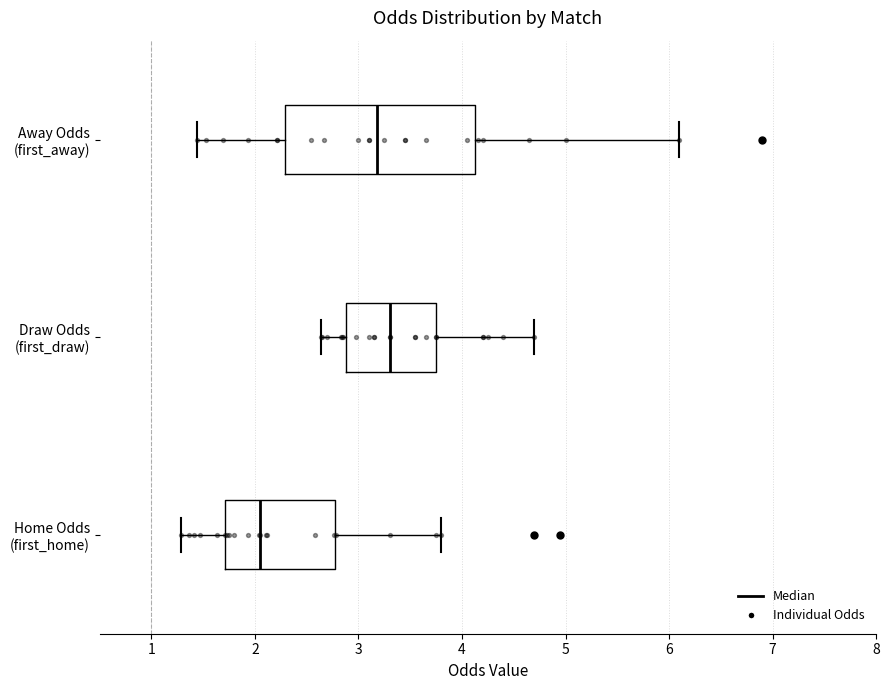

Reading bottom to top, transcribe this box plot: for each box, give where its median line is, the range the box spans, and where its two whiskers end, as read against the x-axis. The values are not printed on the chart, so give them approximately, as read against the axis.

Home Odds (first_home): median 2.0, box 1.7 to 2.8, whiskers 1.3 to 3.8
Draw Odds (first_draw): median 3.3, box 2.9 to 3.8, whiskers 2.6 to 4.7
Away Odds (first_away): median 3.2, box 2.3 to 4.1, whiskers 1.4 to 6.1